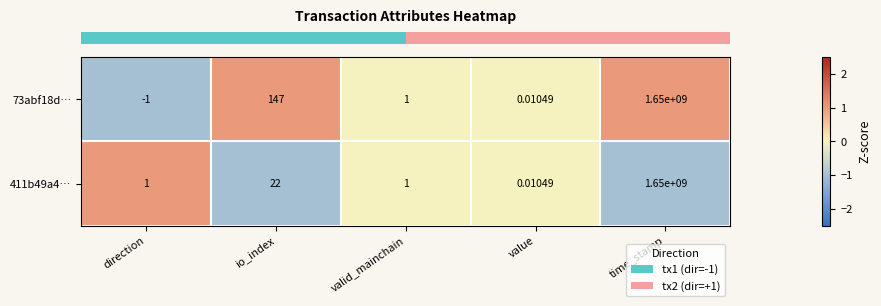

How many data points in 73abf18d… are less than 1?

2